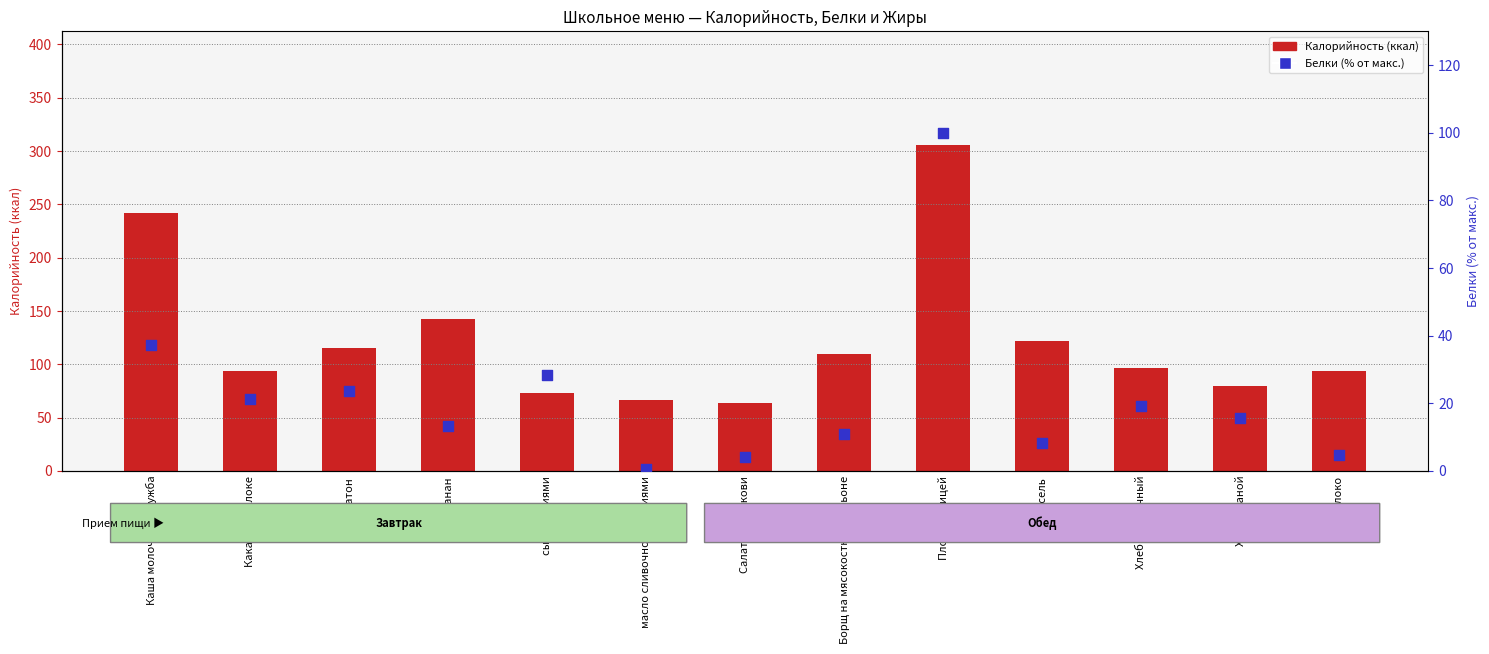

Which series has the largest Y range (max minus min)?

Калорийность